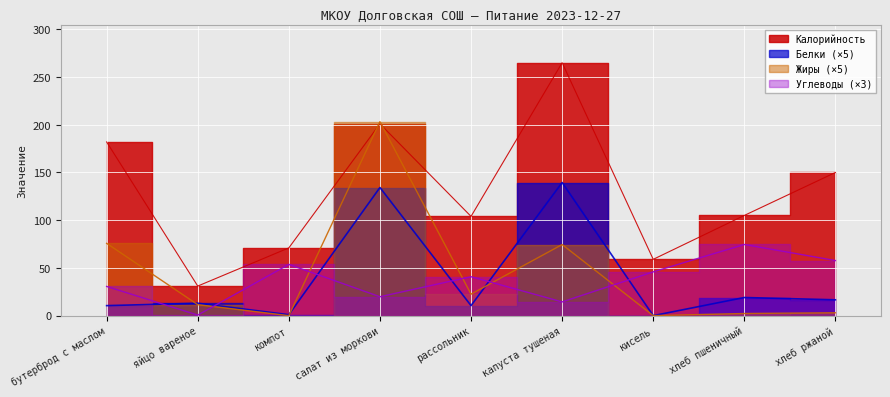

Reading right to left, transcribe all the data shown in this chart.

Калорийность: 150.0	105.0	59.0	265.0	104.0	201.0	71.0	31.0	182.0
Белки: 16.6	19.0	0.0	139.5	10.5	134.2	1.0	13.0	10.5
Жиры: 3.0	2.2	0.0	74.5	22.5	203.2	0.0	11.5	75.8
Углеводы: 57.7	74.6	45.9	14.4	40.8	19.8	53.7	0.6	30.6